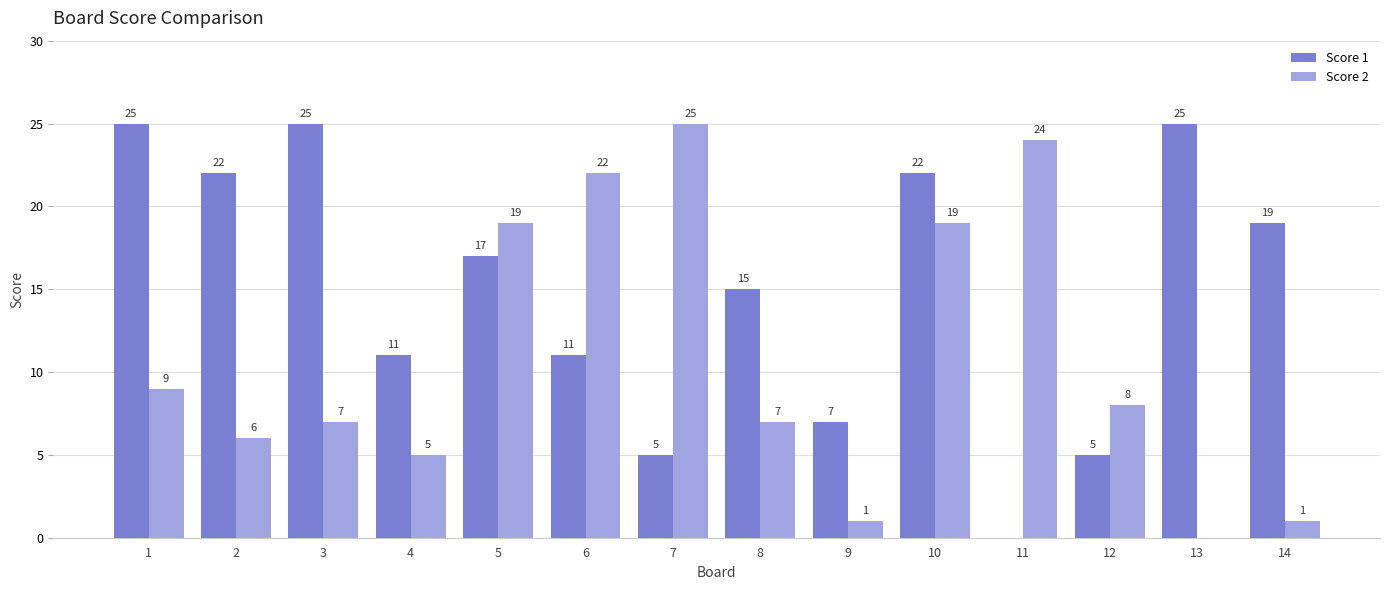

Between 3 and 9, which series saw the biggest shift?

Score 1